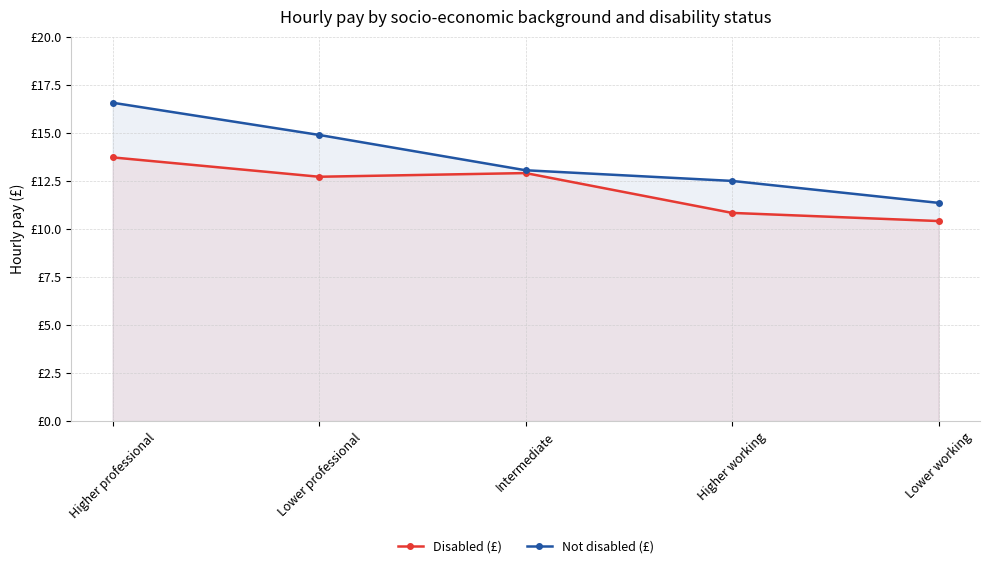

True or false: Not disabled (£) and Disabled (£) cross at least once.

False